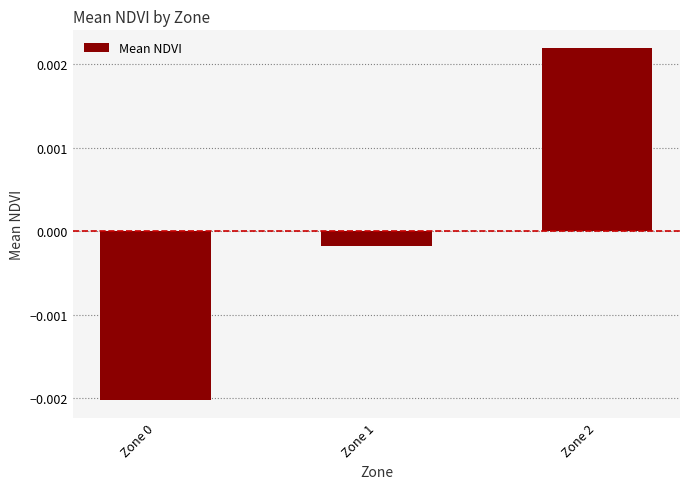

At which label does the data first exceed 0?

Zone 2